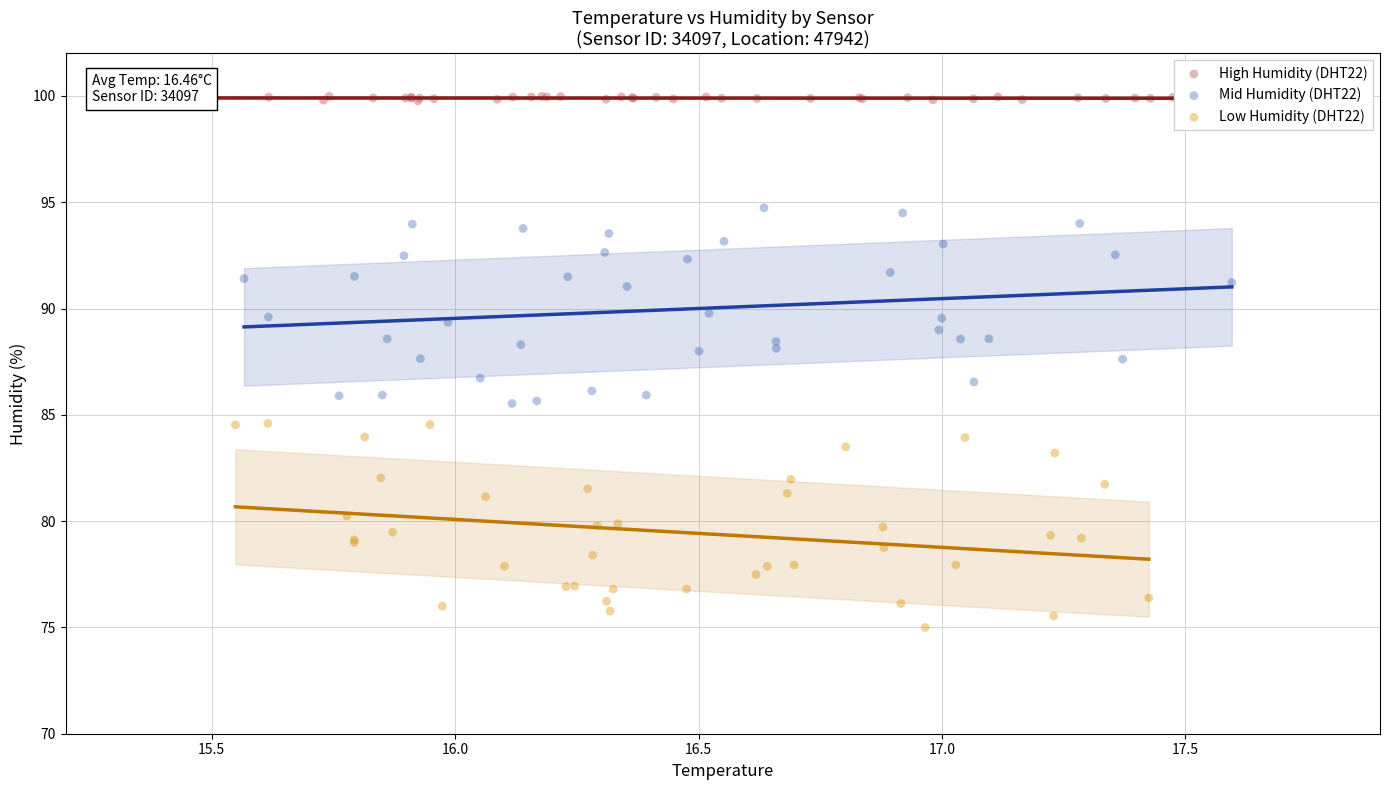

Which series contains the highest Y value?

High Humidity (DHT22)